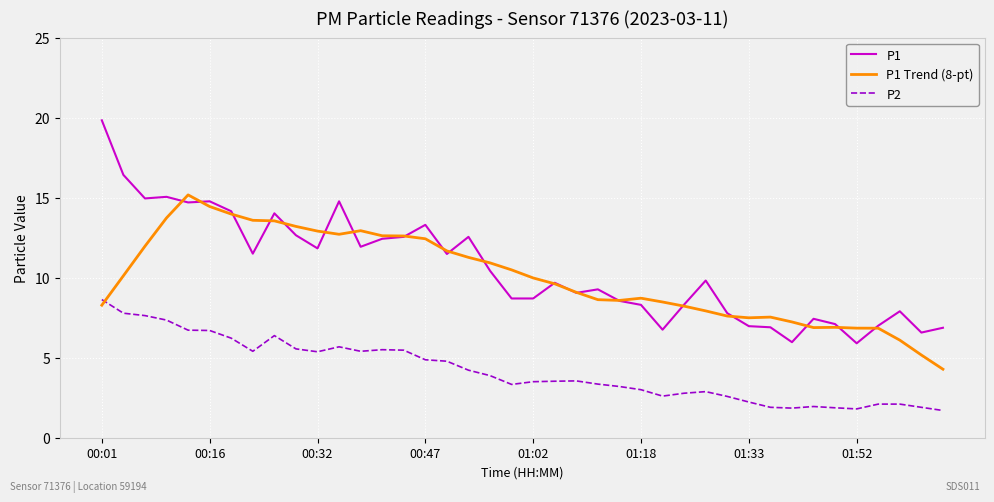

Rank the series by their maximum value, from highest to lowest.

P1, P1 Trend (8-pt), P2